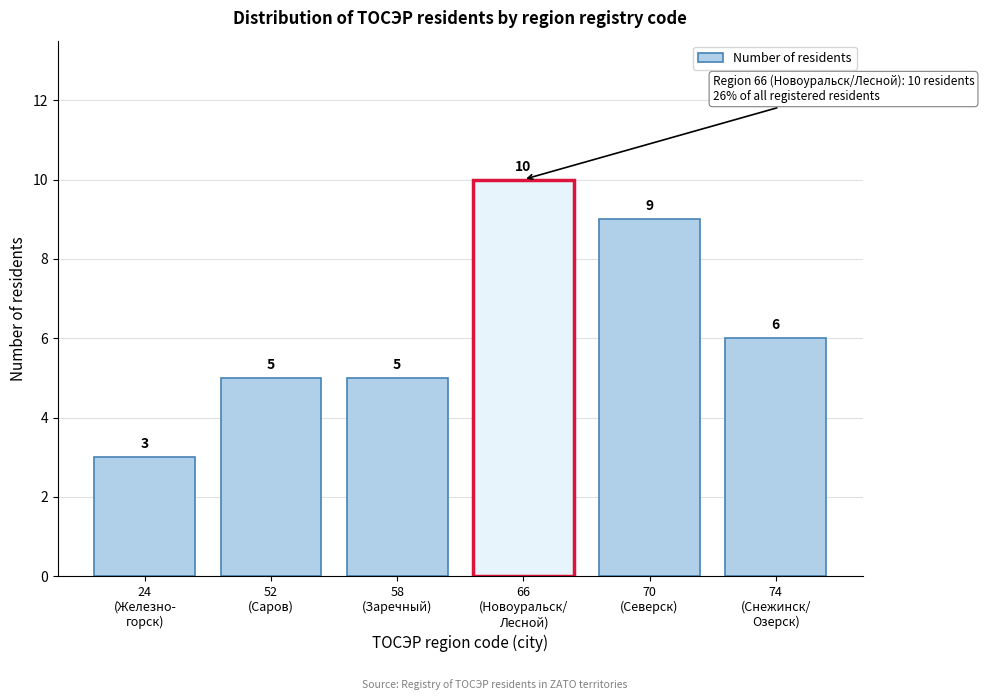

Reading left to right, list all the values displayed in this chart.

3	5	5	10	9	6